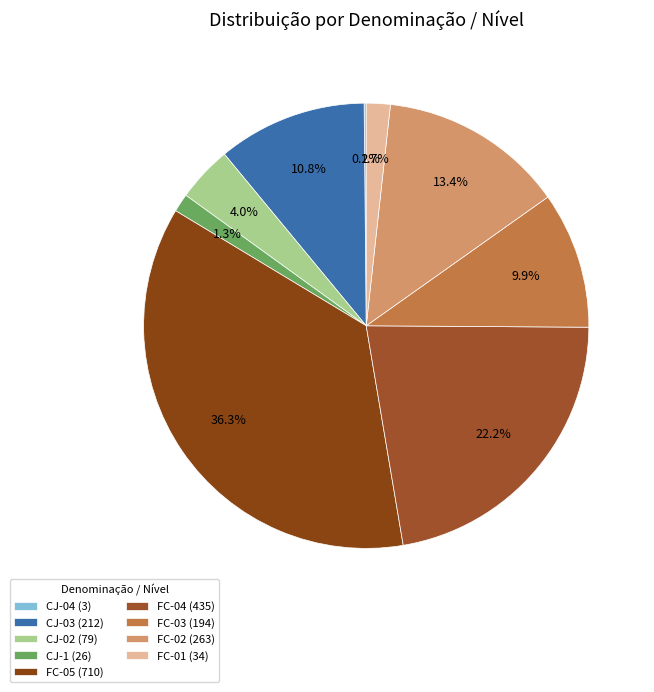

To the nearest percent, what is the average slice percentage?

11%